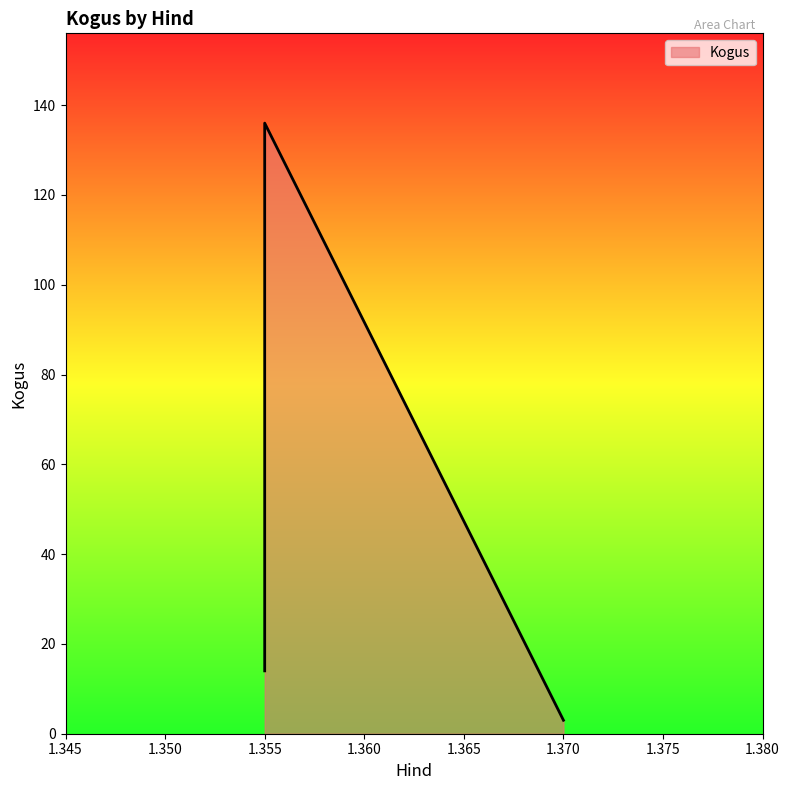

Approximately how many times larger is the value at 1.355 compared to 1.355?

0.1